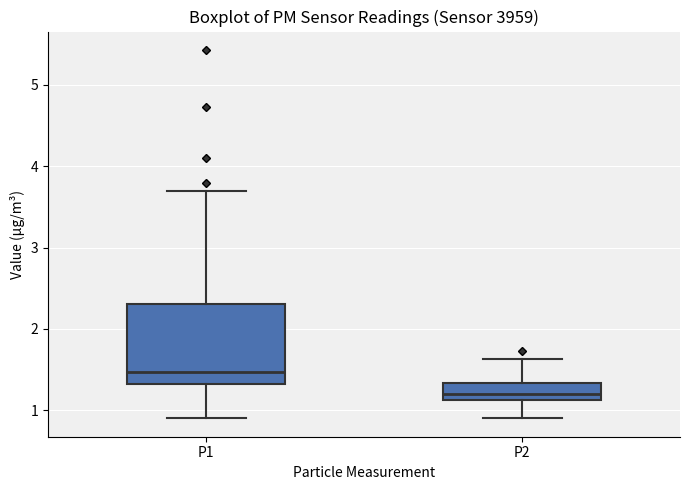

Where does the lower whisker of the box for P2 end on the y-axis? The values are not printed on the chart, so give them approximately, as read against the axis.

0.9